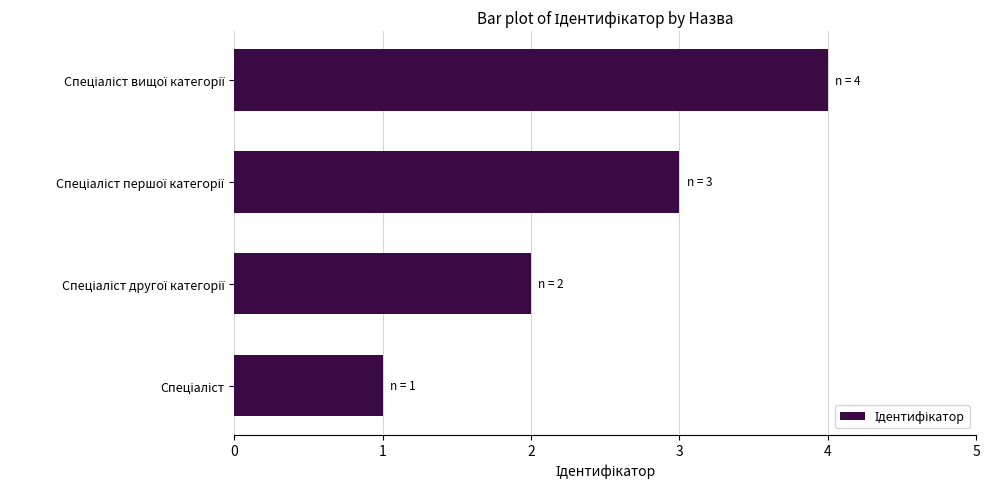

Count the number of categories in the chart.

4